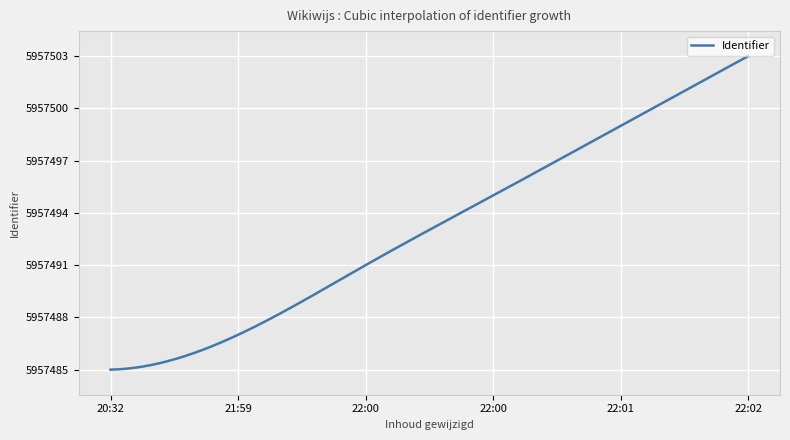

What is the minimum value shown in the chart?

5957485.0